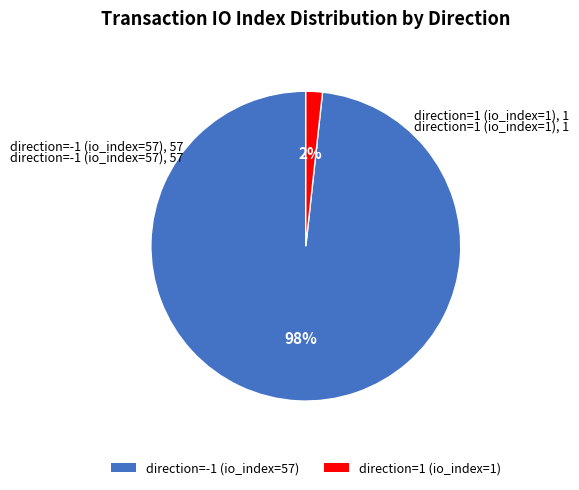

To the nearest percent, what percentage of the pie is direction=1 (io_index=1)?

2%